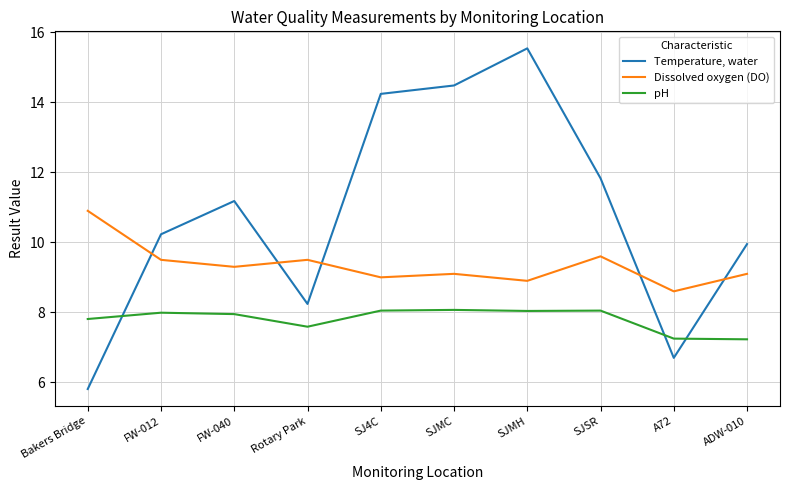

What is the difference between the Temperature, water values at FW-040 and Rotary Park?

2.9